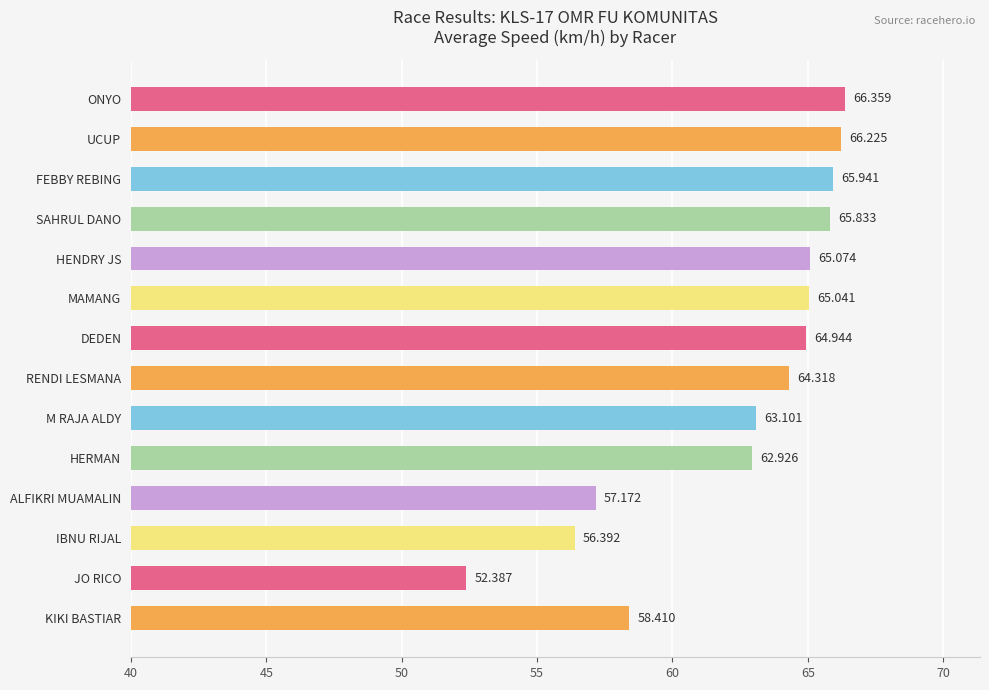

Are the bars horizontal?

Yes